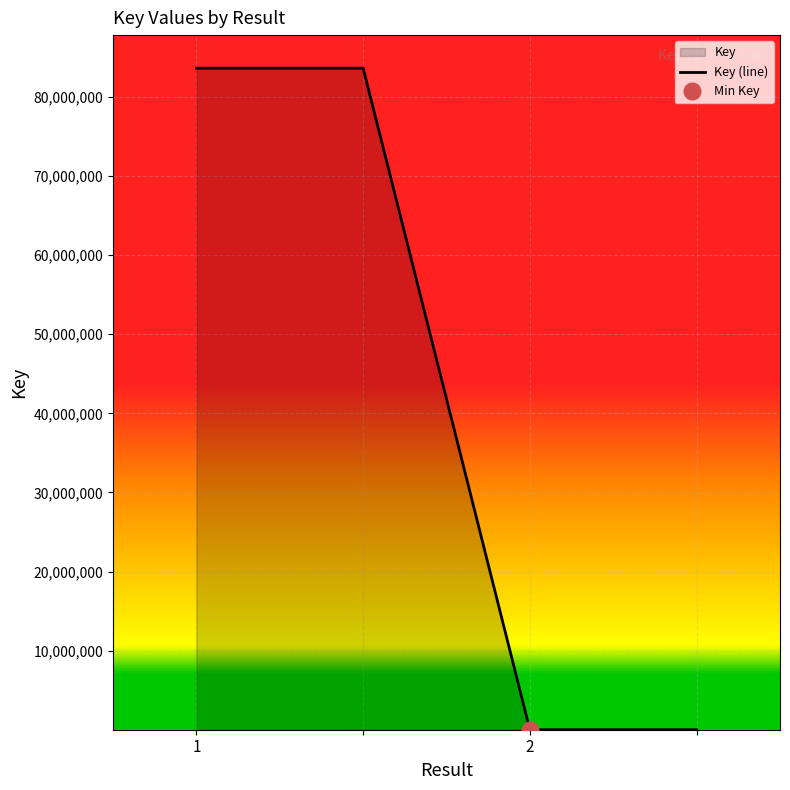

What is the ratio of the value at 2 to the value at ?

1.0